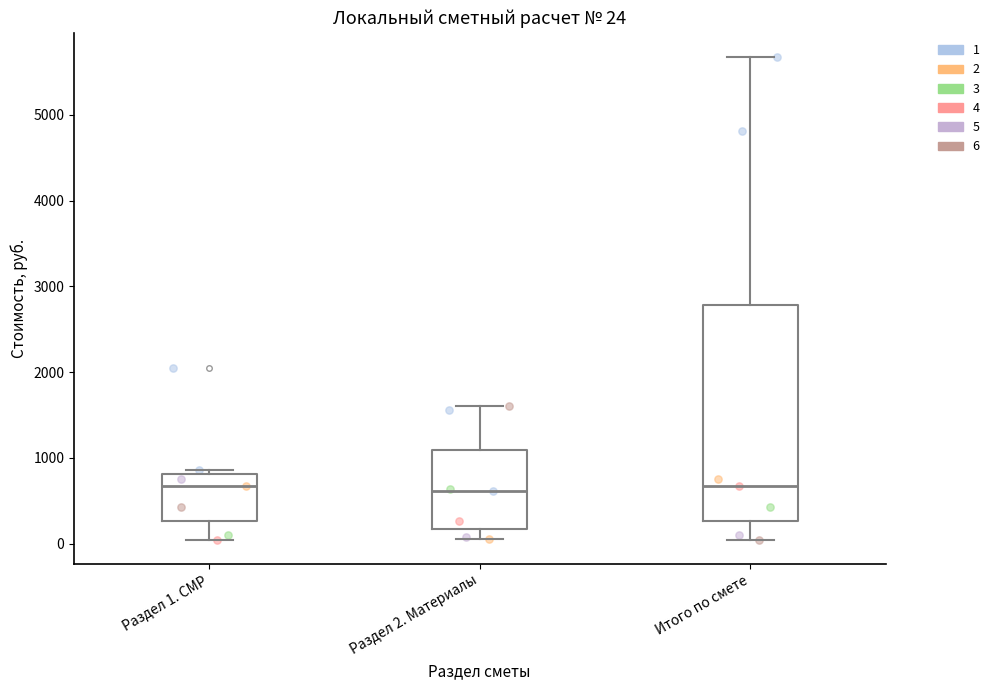

Comparing the boxes themselves (not the whiskers), which one is the tallest?

Итого по смете